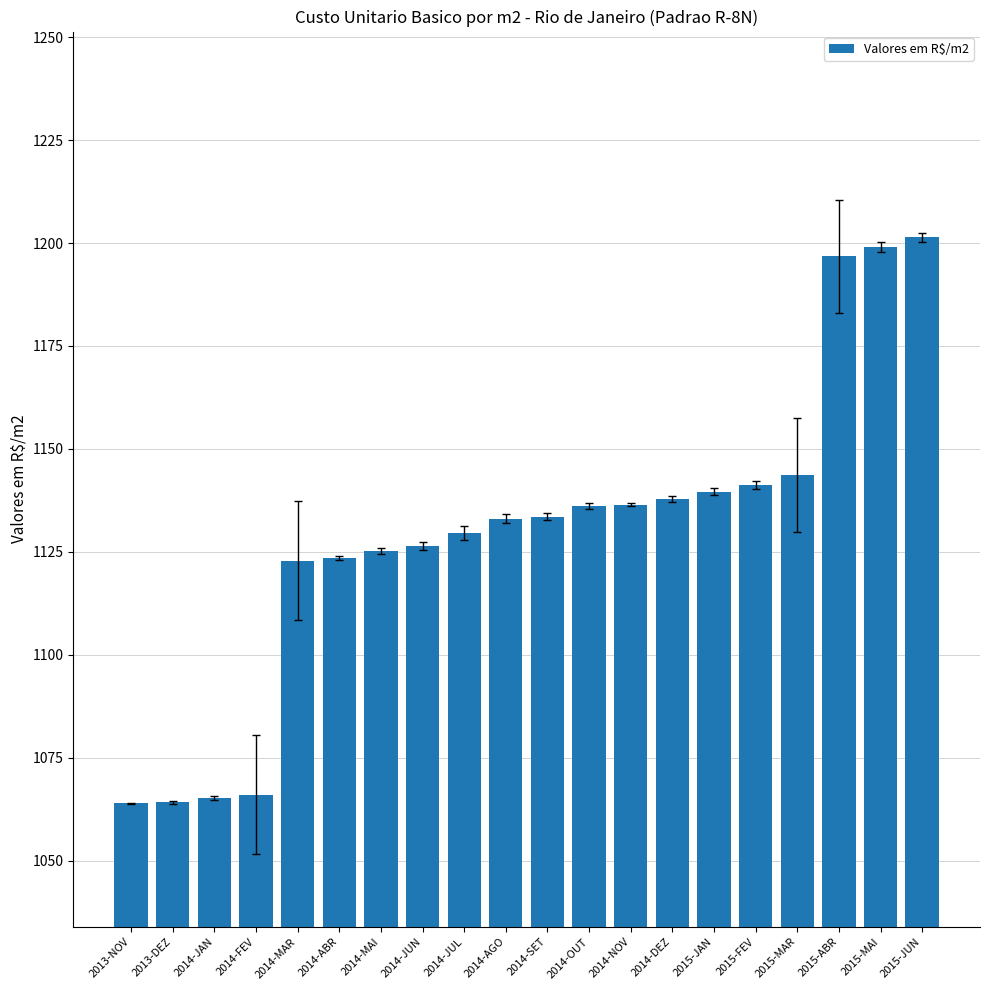

What is the value of the 7th bar from the left?

1125.3